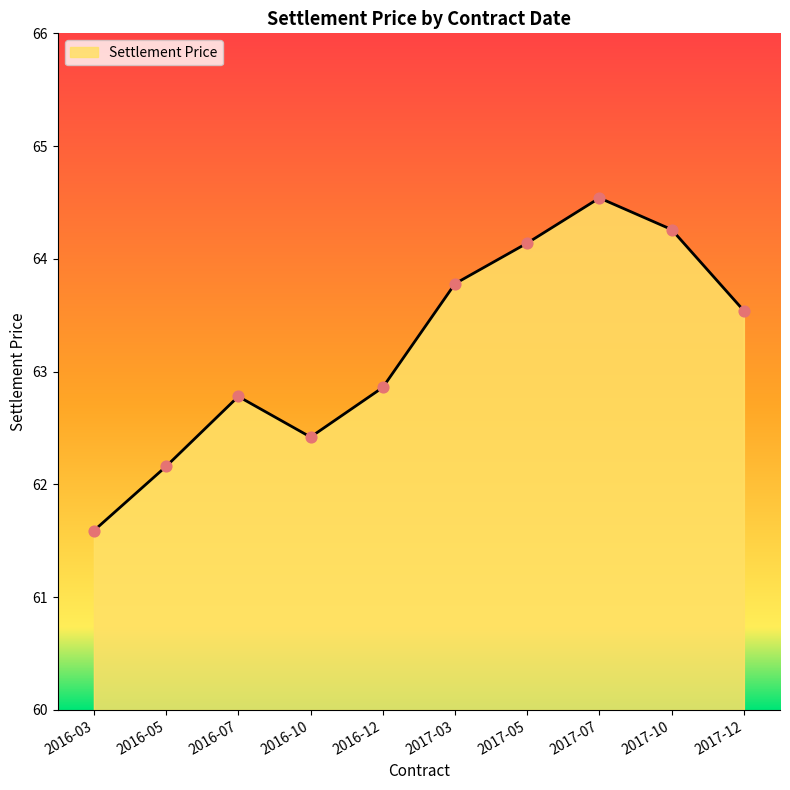

Approximately how many times larger is the value at 2017-07 compared to 2017-10?

1.0